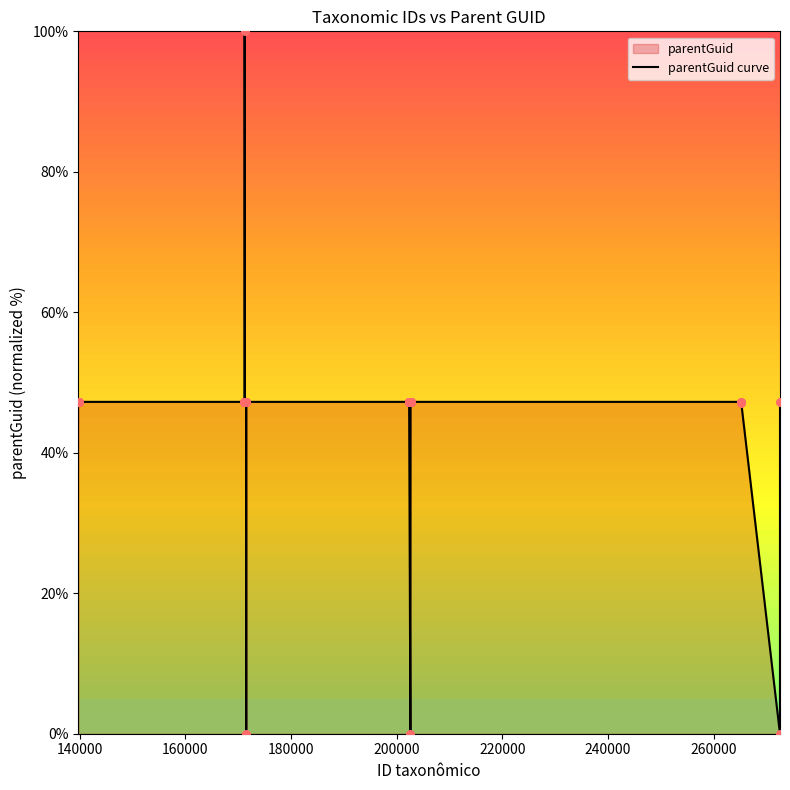

What is the difference between the maximum and minimum values?

100.0